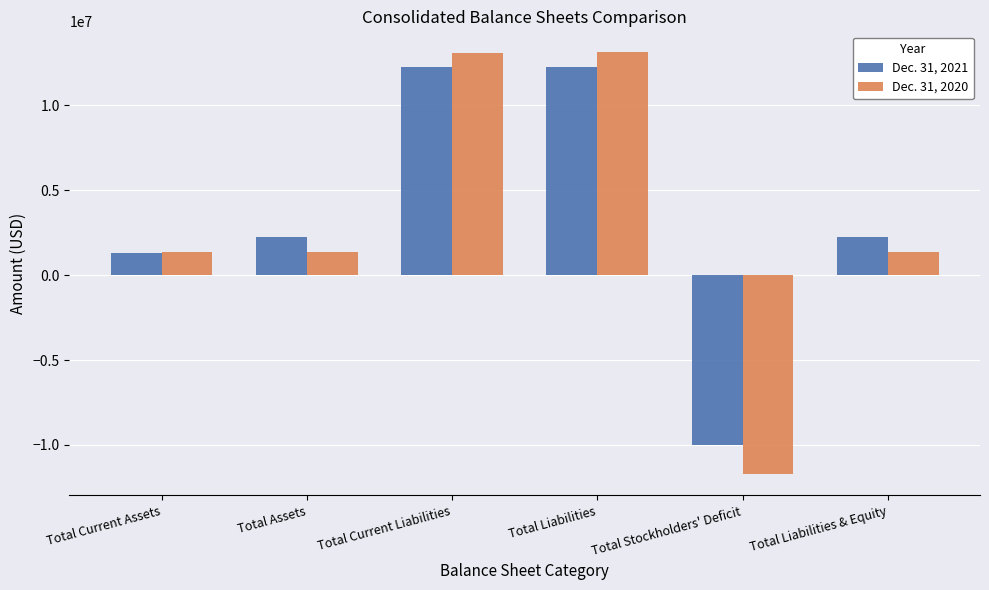

What is the difference between the second highest and minimum values in the Dec. 31, 2021 series?

22298126